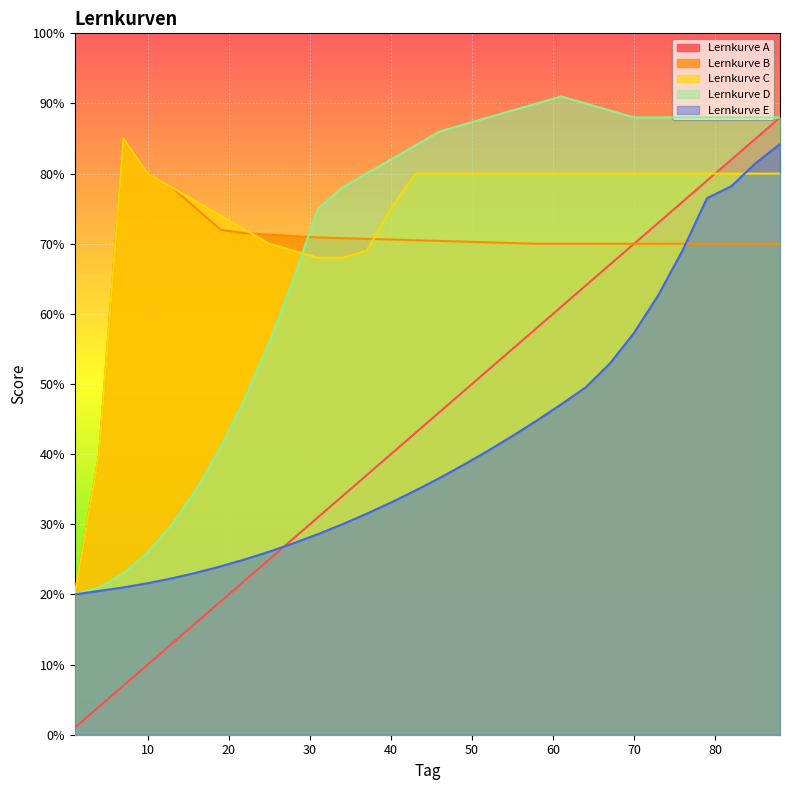

Reading left to right, list all the values displayed in this chart.

Lernkurve A: 1=1.0	4=4.0	7=7.0	10=10.0	13=13.0	16=16.0	19=19.0	22=22.0	25=25.0	28=28.0	31=31.0	34=34.0	37=37.0	40=40.0	43=43.0	46=46.0	49=49.0	52=52.0	55=55.0	58=58.0	61=61.0	64=64.0	67=67.0	70=70.0	73=73.0	76=76.0	79=79.0	82=82.0	85=85.0	88=88.0
Lernkurve B: 1=20.0	4=40.0	7=85.0	10=80.0	13=78.0	16=75.0	19=72.0	22=71.5	25=71.3	28=71.1	31=70.9	34=70.8	37=70.7	40=70.6	43=70.5	46=70.4	49=70.3	52=70.2	55=70.1	58=70.0	61=70.0	64=70.0	67=70.0	70=70.0	73=70.0	76=70.0	79=70.0	82=70.0	85=70.0	88=70.0
Lernkurve C: 1=20.0	4=40.0	7=85.0	10=80.0	13=78.0	16=76.0	19=74.0	22=72.0	25=70.0	28=69.0	31=68.0	34=68.0	37=69.0	40=75.0	43=80.0	46=80.0	49=80.0	52=80.0	55=80.0	58=80.0	61=80.0	64=80.0	67=80.0	70=80.0	73=80.0	76=80.0	79=80.0	82=80.0	85=80.0	88=80.0
Lernkurve D: 1=20.0	4=21.0	7=23.0	10=26.0	13=30.0	16=35.0	19=41.0	22=48.0	25=56.0	28=65.0	31=75.0	34=78.0	37=80.0	40=82.0	43=84.0	46=86.0	49=87.0	52=88.0	55=89.0	58=90.0	61=91.0	64=90.0	67=89.0	70=88.0	73=88.0	76=88.0	79=88.0	82=88.0	85=88.0	88=88.0
Lernkurve E: 1=20.0	4=20.5	7=21.0	10=21.6	13=22.3	16=23.1	19=24.0	22=25.0	25=26.1	28=27.3	31=28.6	34=30.0	37=31.5	40=33.1	43=34.8	46=36.6	49=38.5	52=40.5	55=42.6	58=44.8	61=47.1	64=49.5	67=52.9	70=57.3	73=62.7	76=69.1	79=76.5	82=78.2	85=81.5	88=84.2